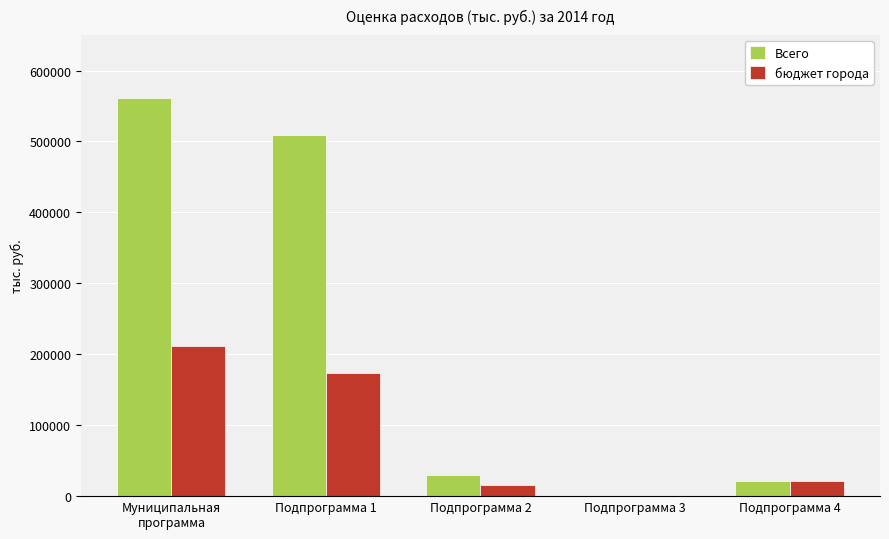

Which series has the widest spread of values?

Всего